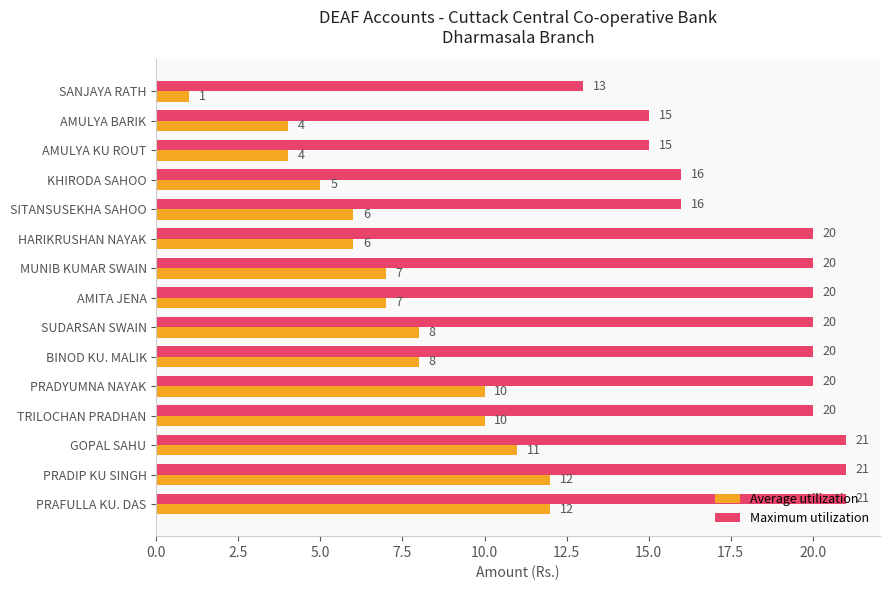

What is the minimum value for Maximum utilization?

13